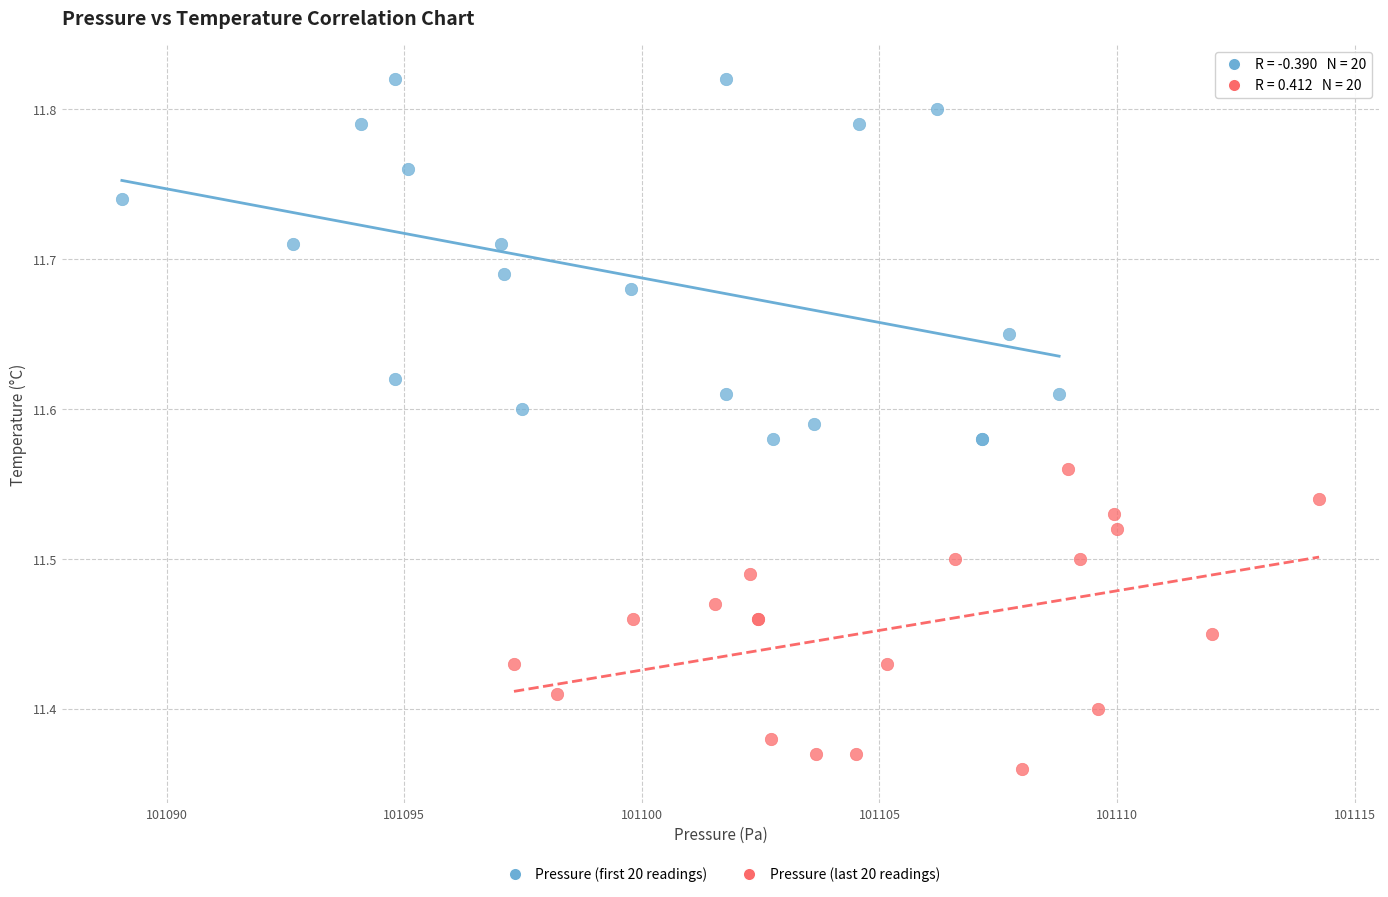

Which series has the largest Y range (max minus min)?

Pressure (first 20 readings)